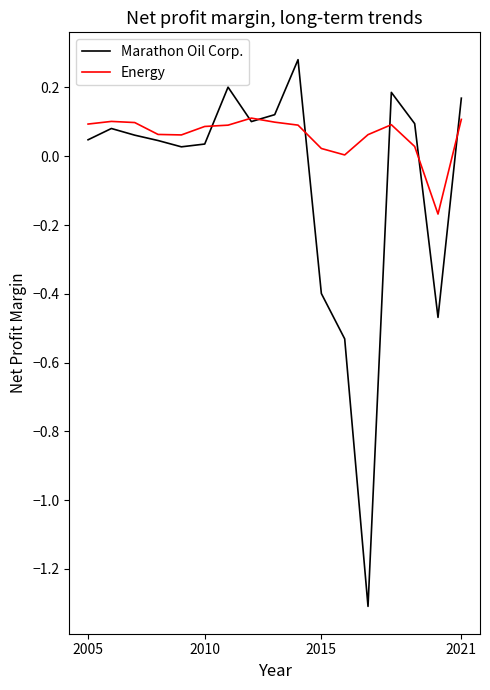

True or false: Marathon Oil Corp. and Energy cross at least once.

True